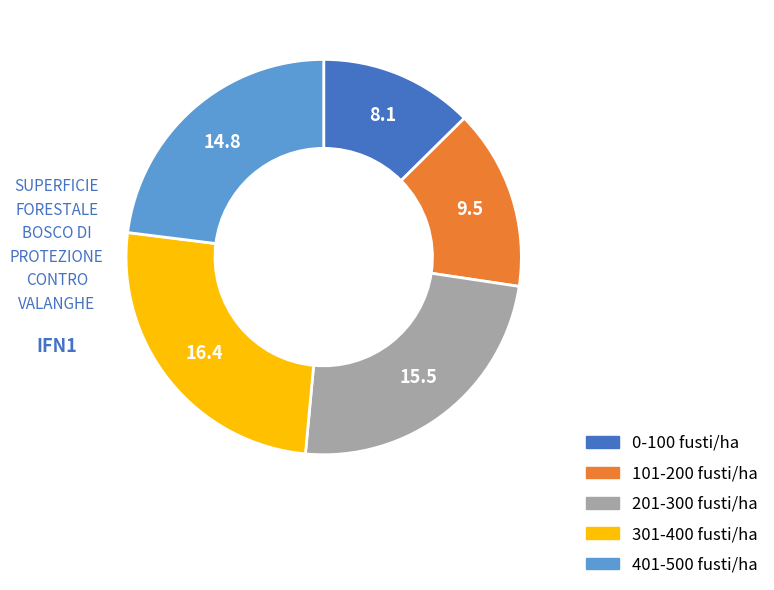

Is there any slice that represents more than half of the pie?

No